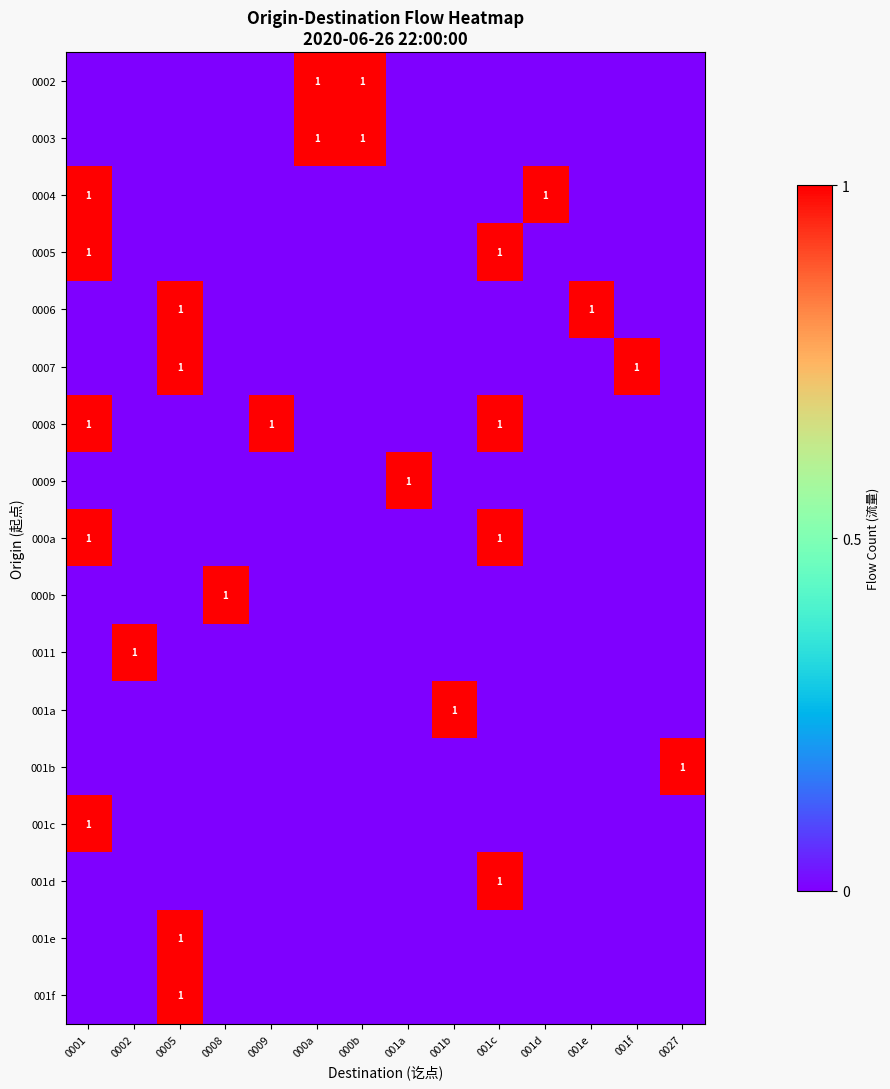

True or false: 001b has a value of 1 at 0027.

True